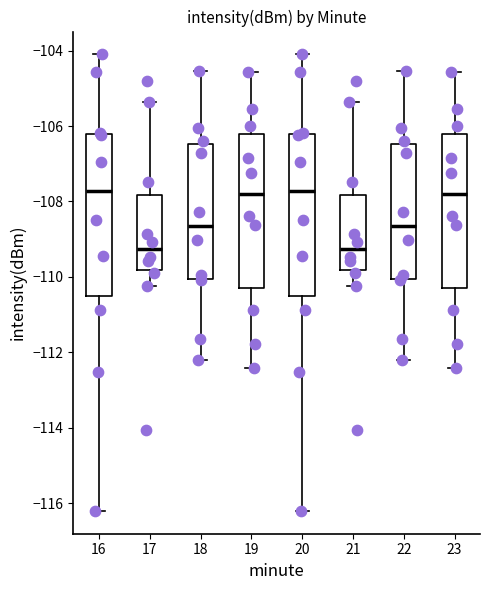

Reading left to right, transcribe this box plot: for each box, give where its median line is, the range the box spans, and where its two whiskers end, as read against the y-axis. The values are not printed on the chart, so give them approximately, as read against the axis.

16: median -107.8, box -110.6 to -106.2, whiskers -116.2 to -104.0
17: median -109.2, box -109.8 to -107.8, whiskers -110.2 to -105.4
18: median -108.6, box -110.0 to -106.4, whiskers -112.2 to -104.6
19: median -107.8, box -110.4 to -106.2, whiskers -112.4 to -104.6
20: median -107.8, box -110.6 to -106.2, whiskers -116.2 to -104.0
21: median -109.2, box -109.8 to -107.8, whiskers -110.2 to -105.4
22: median -108.6, box -110.0 to -106.4, whiskers -112.2 to -104.6
23: median -107.8, box -110.4 to -106.2, whiskers -112.4 to -104.6